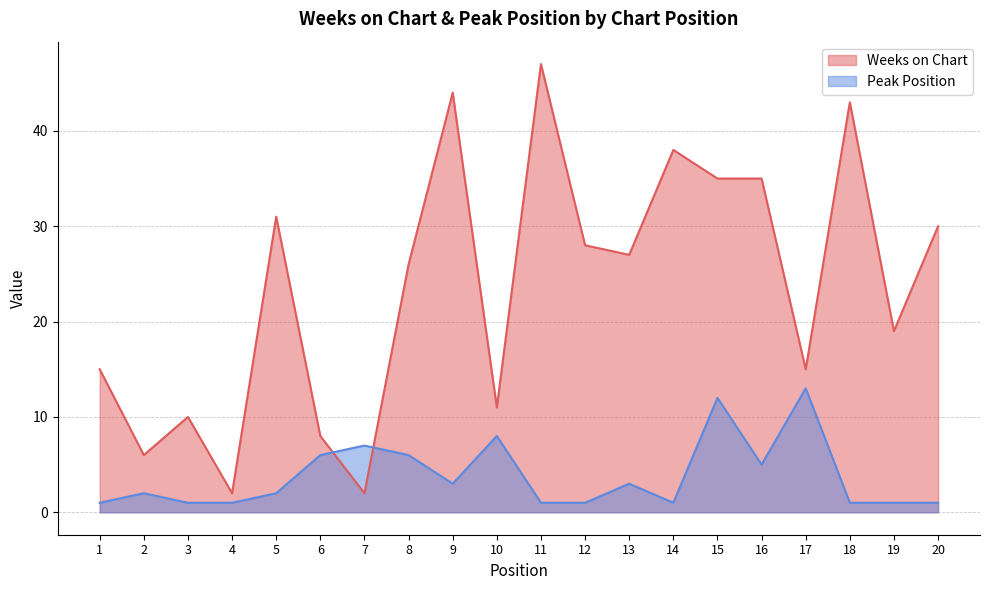

What is the difference between the highest and lowest values at 6?

2